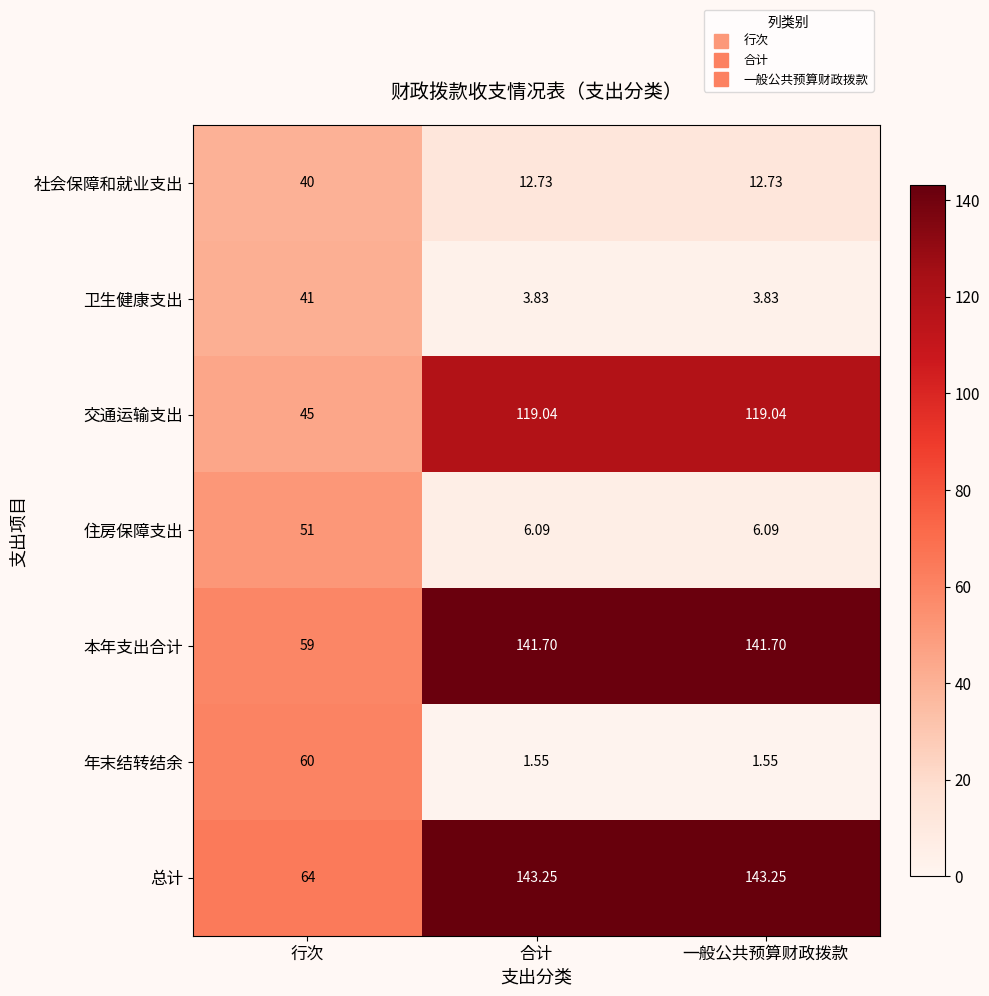

Which series has the largest total across all categories?

总计